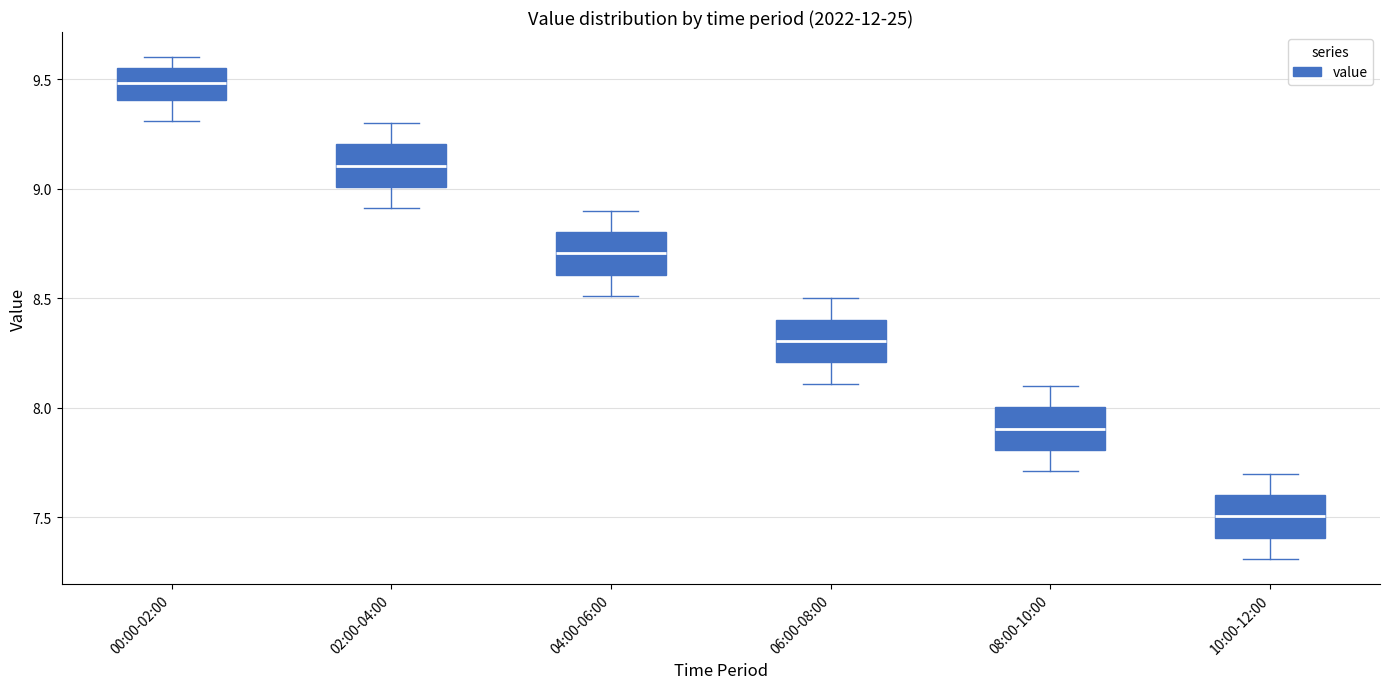

Reading left to right, transcribe this box plot: for each box, give where its median line is, the range the box spans, and where its two whiskers end, as read against the y-axis. The values are not printed on the chart, so give them approximately, as read against the axis.

00:00-02:00: median 9.50, box 9.40 to 9.55, whiskers 9.30 to 9.60
02:00-04:00: median 9.10, box 9.00 to 9.20, whiskers 8.90 to 9.30
04:00-06:00: median 8.70, box 8.60 to 8.80, whiskers 8.50 to 8.90
06:00-08:00: median 8.30, box 8.20 to 8.40, whiskers 8.10 to 8.50
08:00-10:00: median 7.90, box 7.80 to 8.00, whiskers 7.70 to 8.10
10:00-12:00: median 7.50, box 7.40 to 7.60, whiskers 7.30 to 7.70